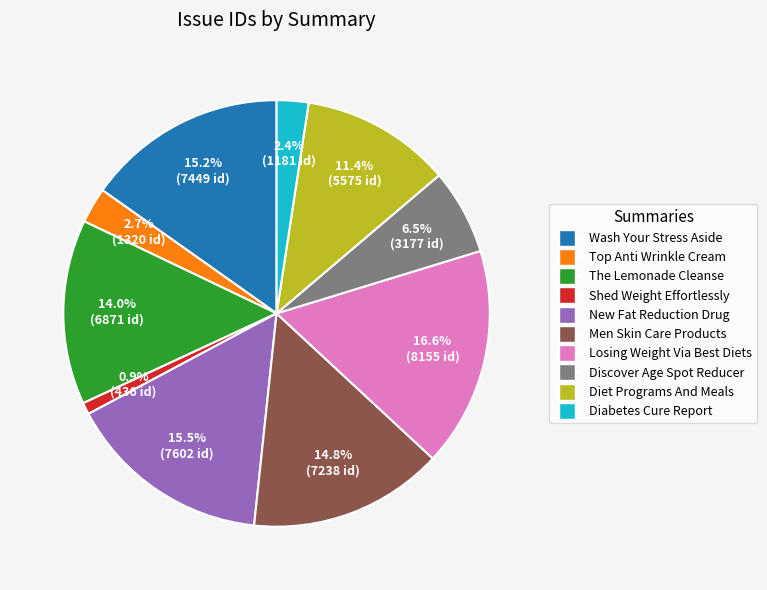

Is there a majority slice in this chart?

No